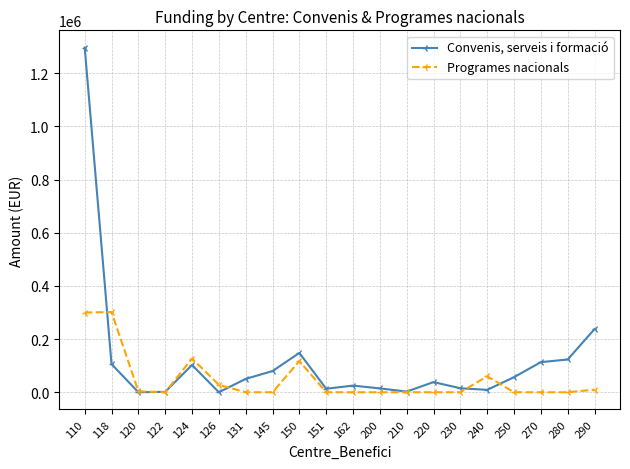

Rank the series by their average value, from highest to lowest.

Convenis, serveis i formació, Programes nacionals